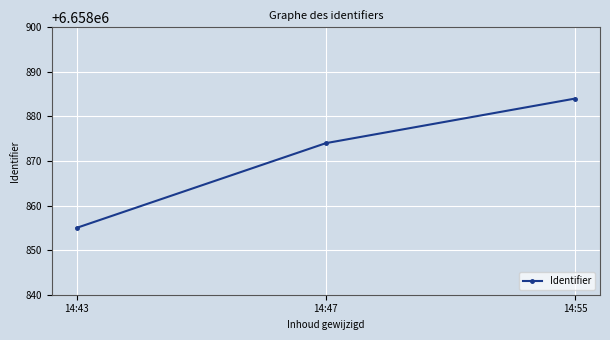

What is the sum of all values?

19976613